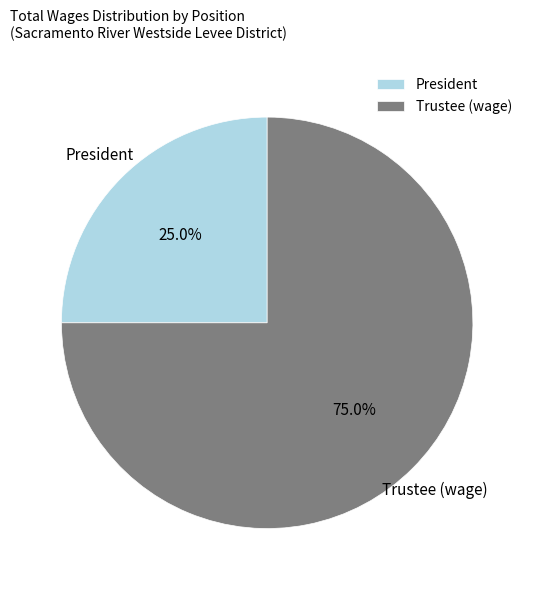

Rank the categories by value from highest to lowest.

Trustee (wage), President